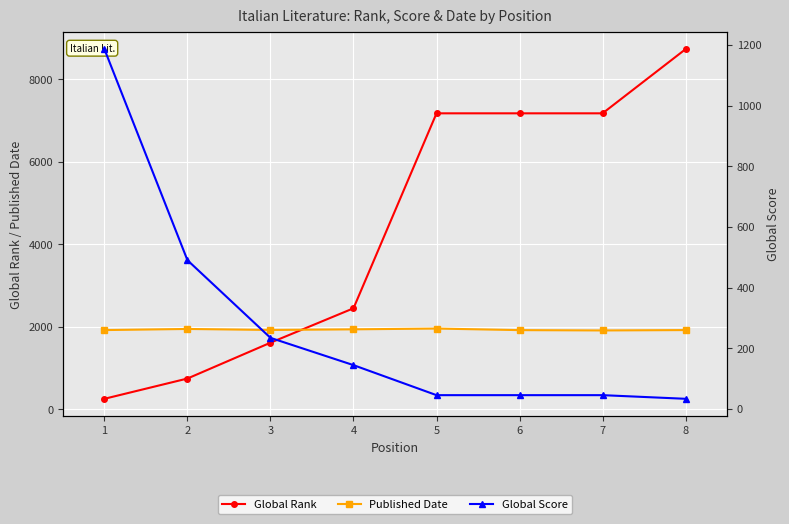

Between which two adjacent categories do Global Score and Global Rank first intersect?

1 and 2